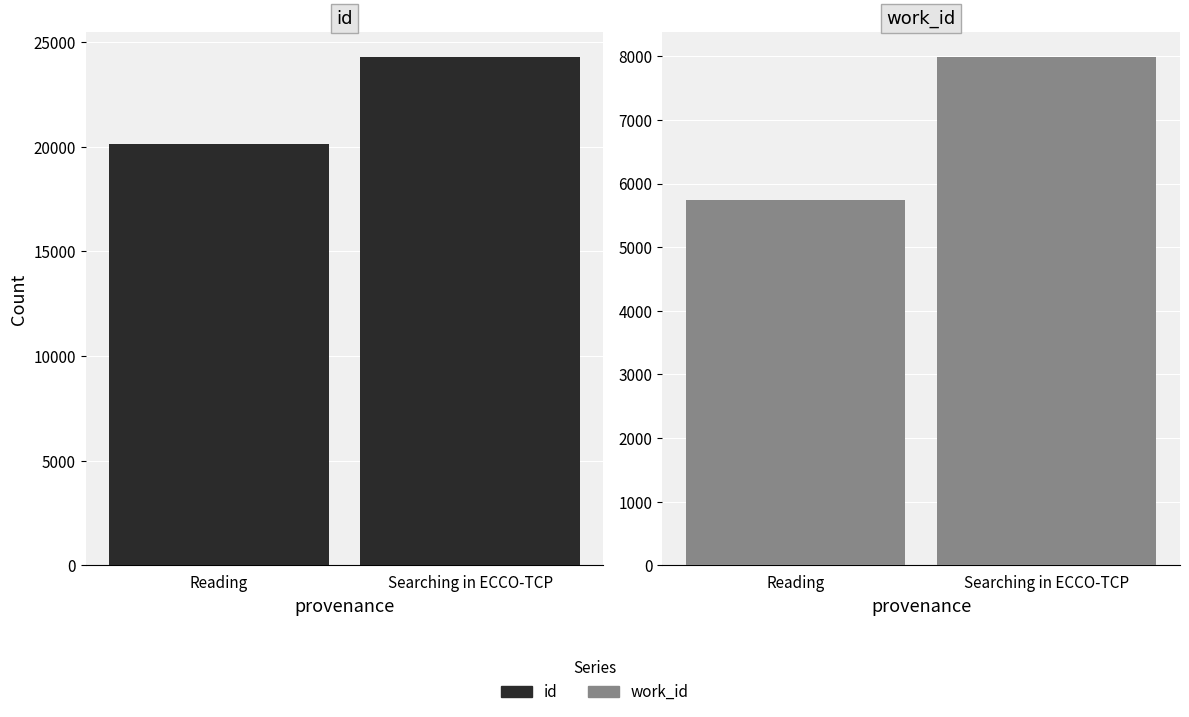

The work_id series shows 7982 at Searching in ECCO-TCP. True or false?

True